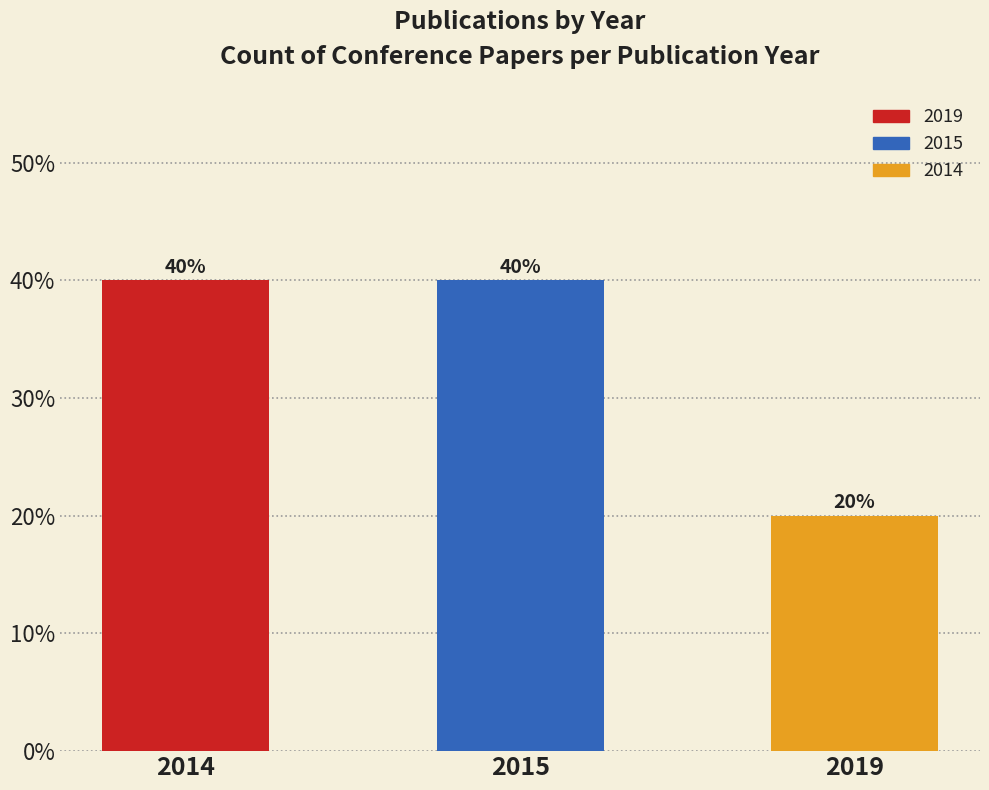

Is it true that the value at 2014 is 40?

True